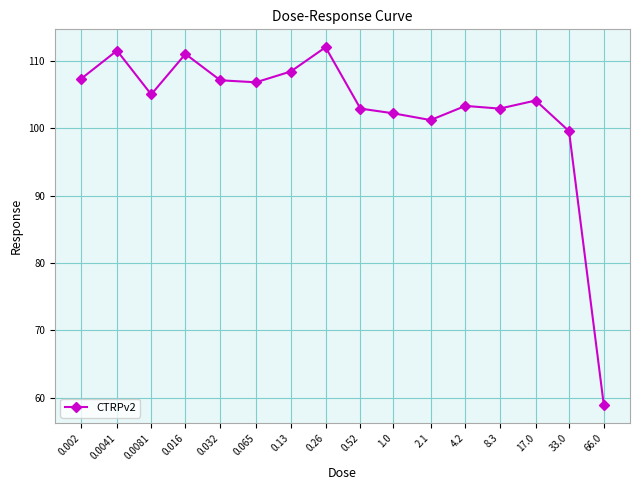

What is the smallest value displayed?

58.9